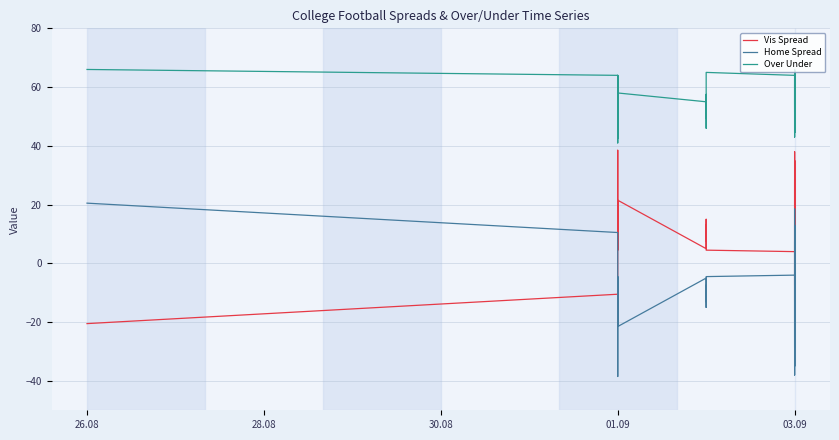

What are all the series names shown in the legend?

Vis Spread, Home Spread, Over Under